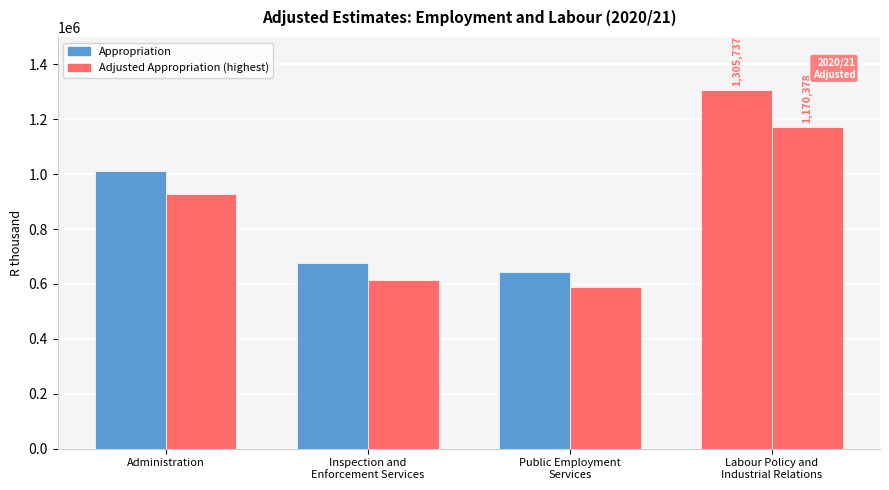

How many distinct data groups are displayed?

2